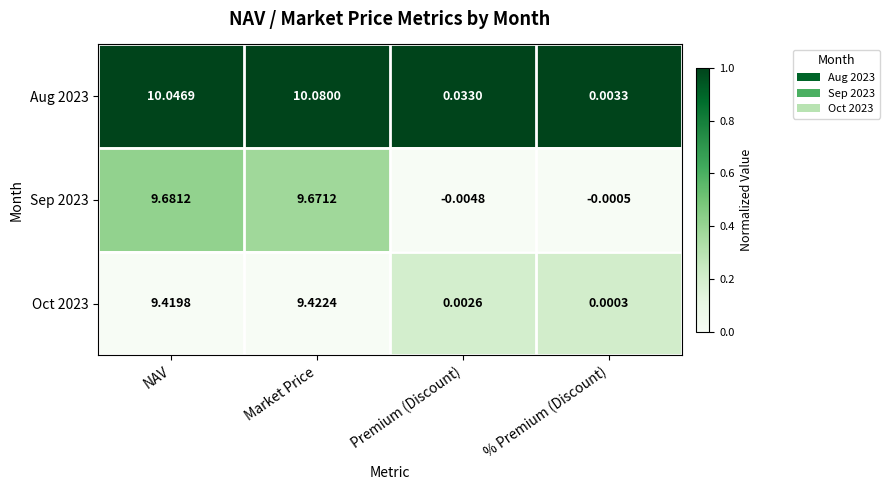

How many distinct data groups are displayed?

3